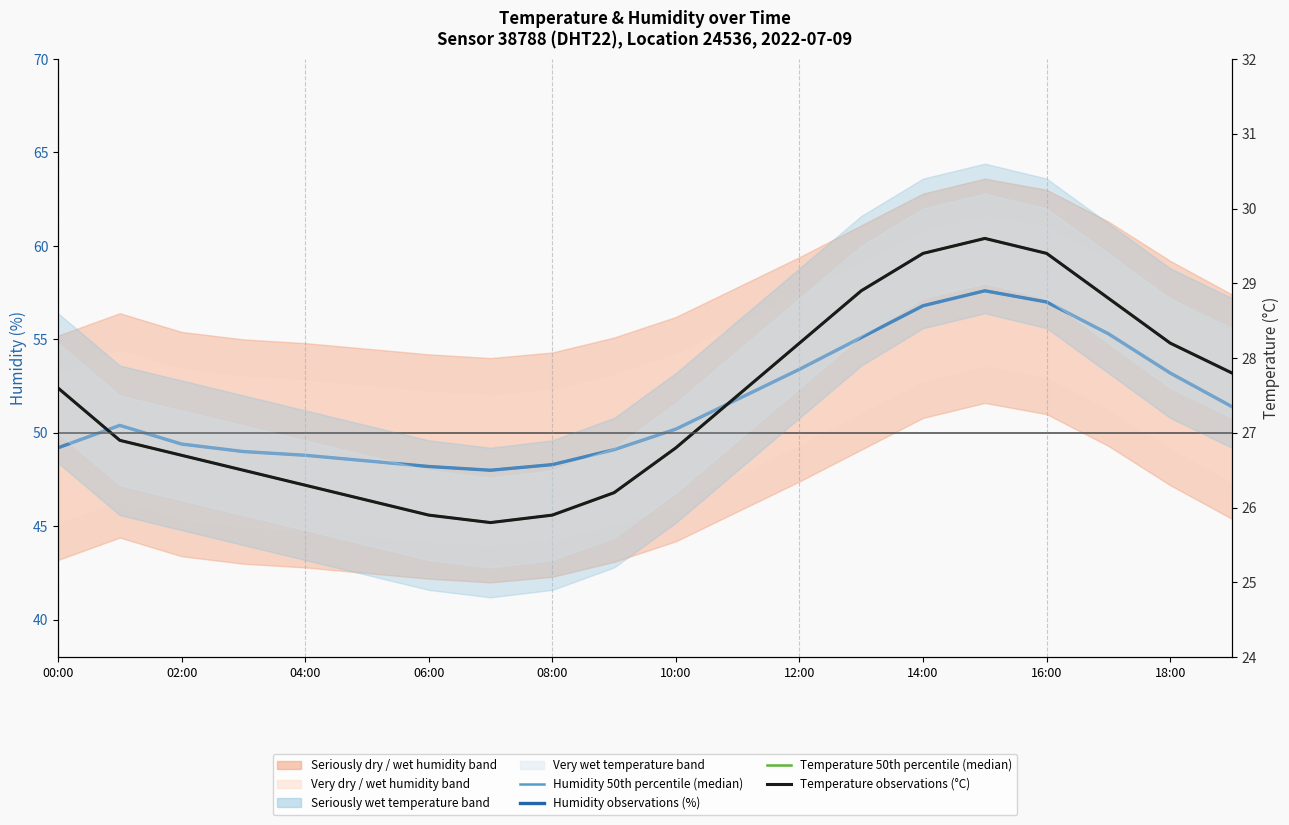

At which category does Temperature observations (°C) reach its first local peak?

15